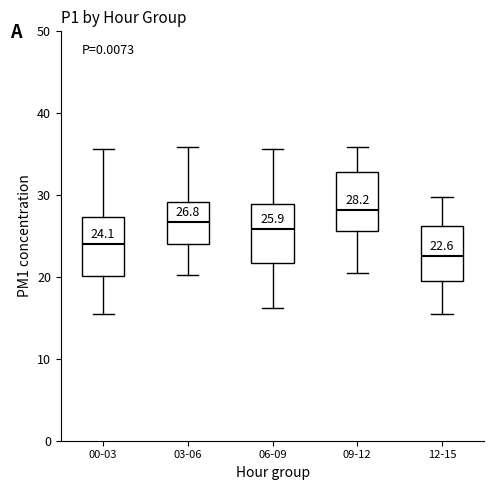

Which box has the highest median line?

09-12